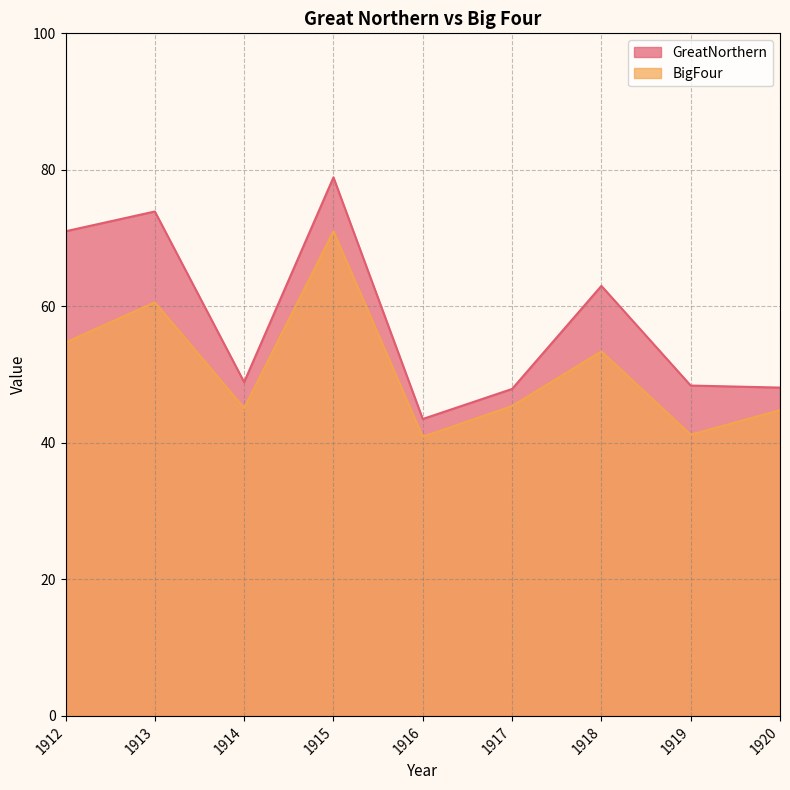

What are all the series names shown in the legend?

GreatNorthern, BigFour